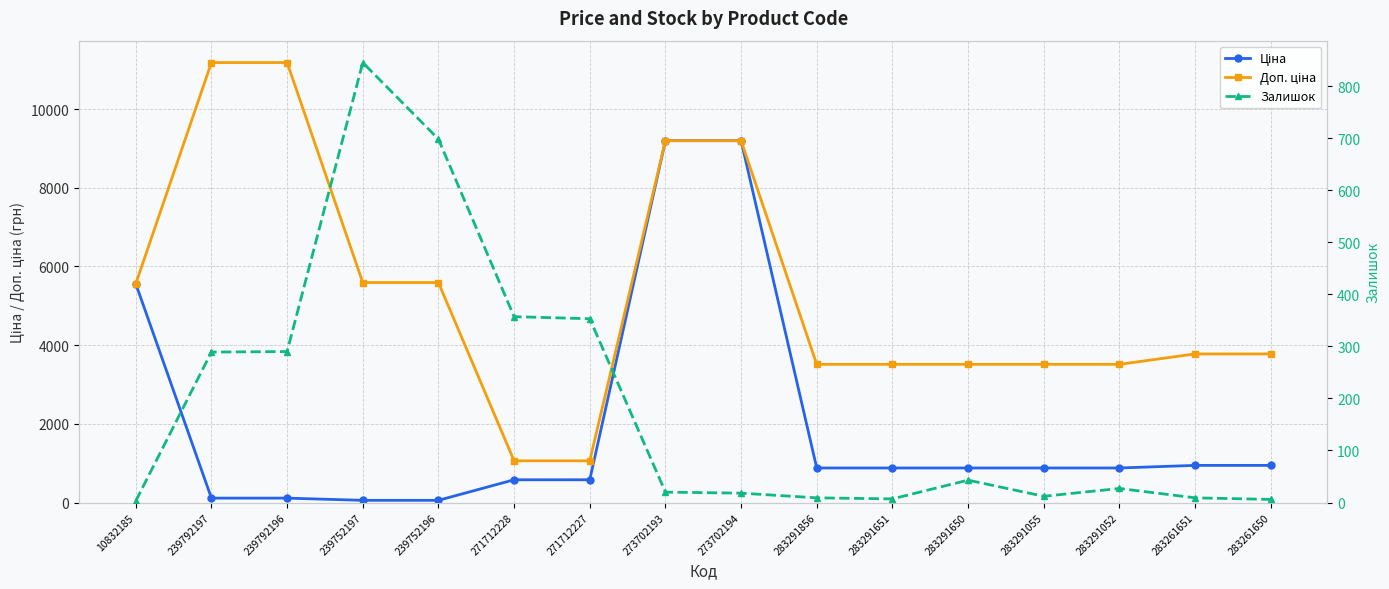

What position from the right is 273702194?

8